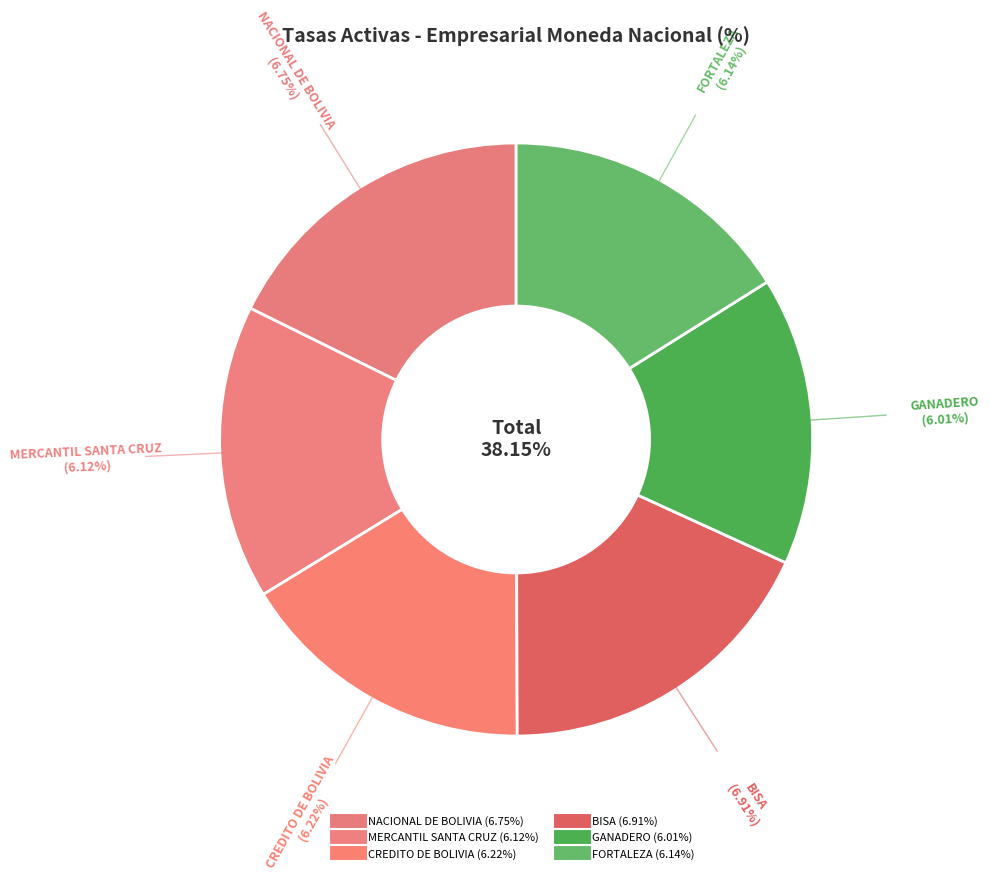

Rank the categories by value from lowest to highest.

GANADERO, MERCANTIL SANTA CRUZ, FORTALEZA, CREDITO DE BOLIVIA, NACIONAL DE BOLIVIA, BISA